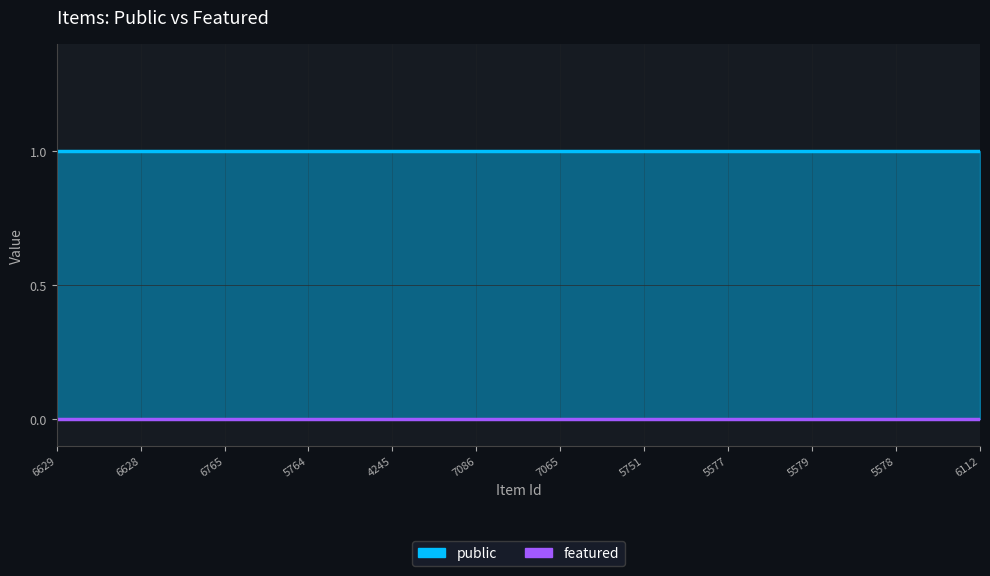

True or false: featured and public intersect in this chart.

False